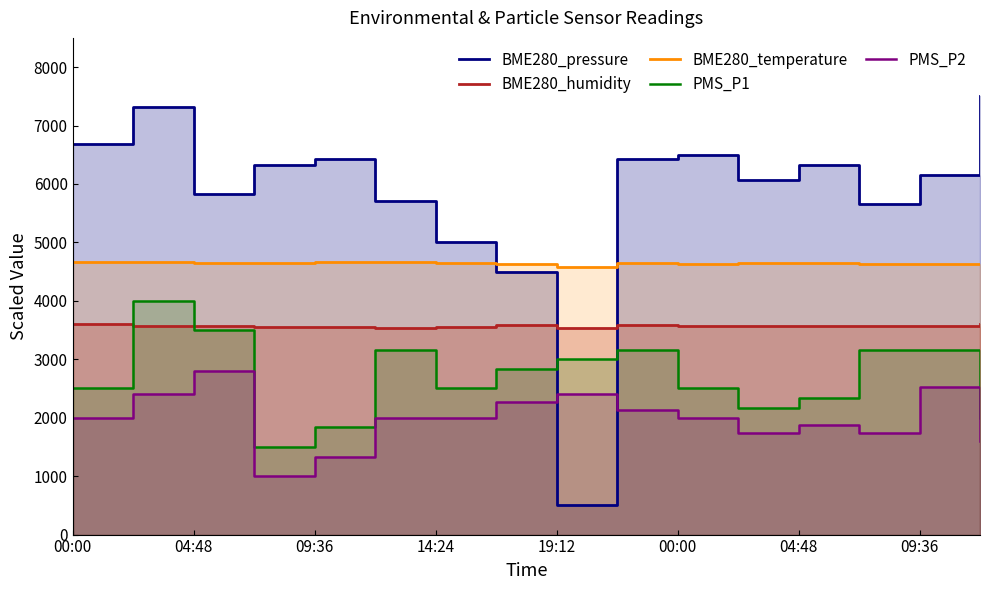

Where is the first local maximum for BME280_temperature?

00:00